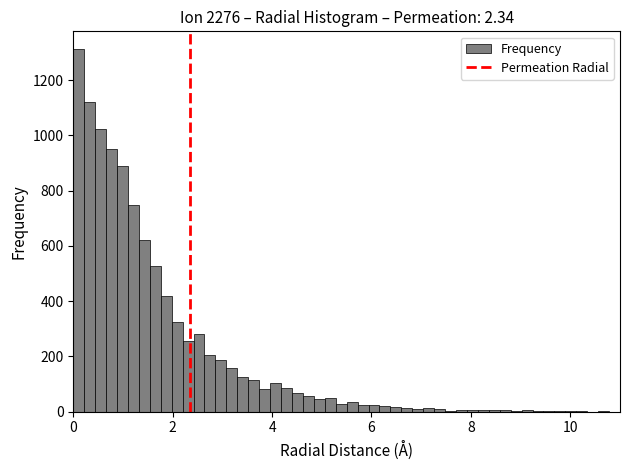

Around what value on the x-axis is the tallest bar? Give the approximate position of its centre, as read against the axis.

0.2